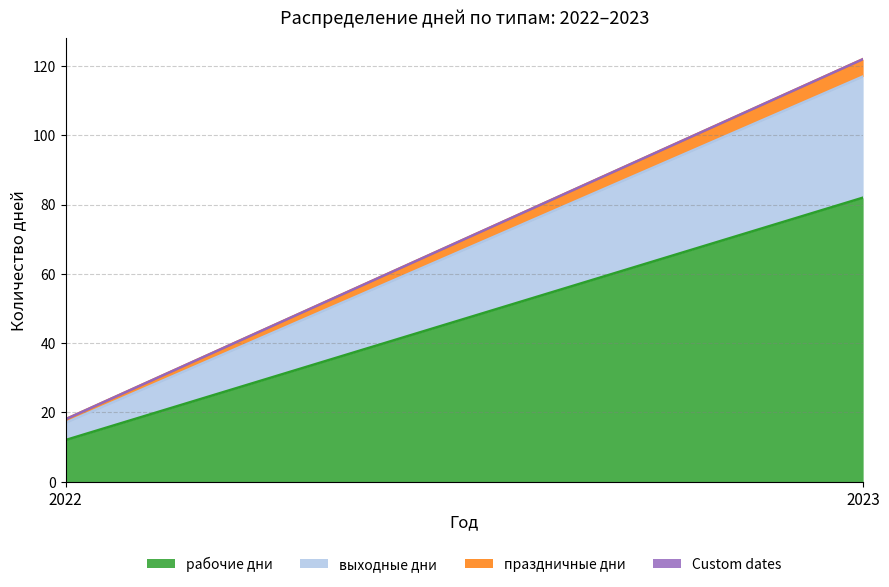

Does the chart have visible grid lines?

Yes